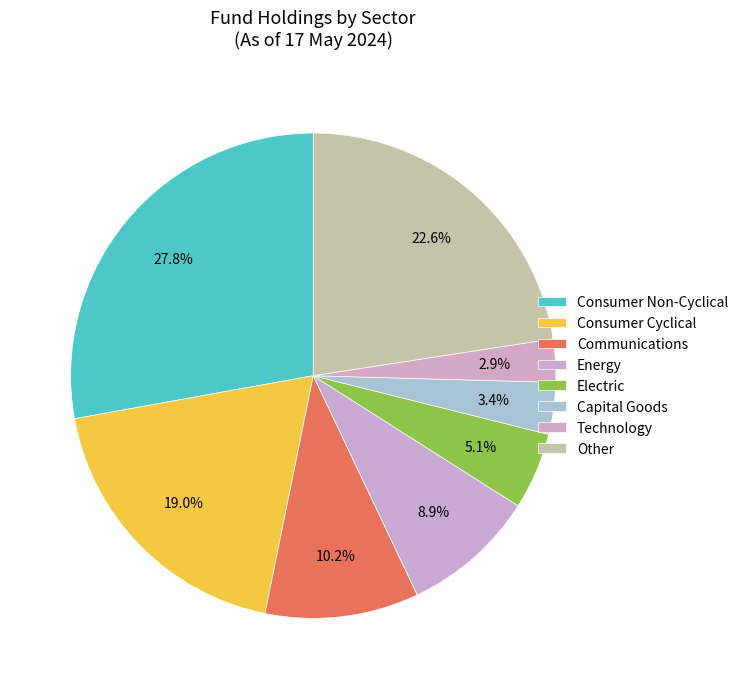

How many segments does this pie chart have?

8